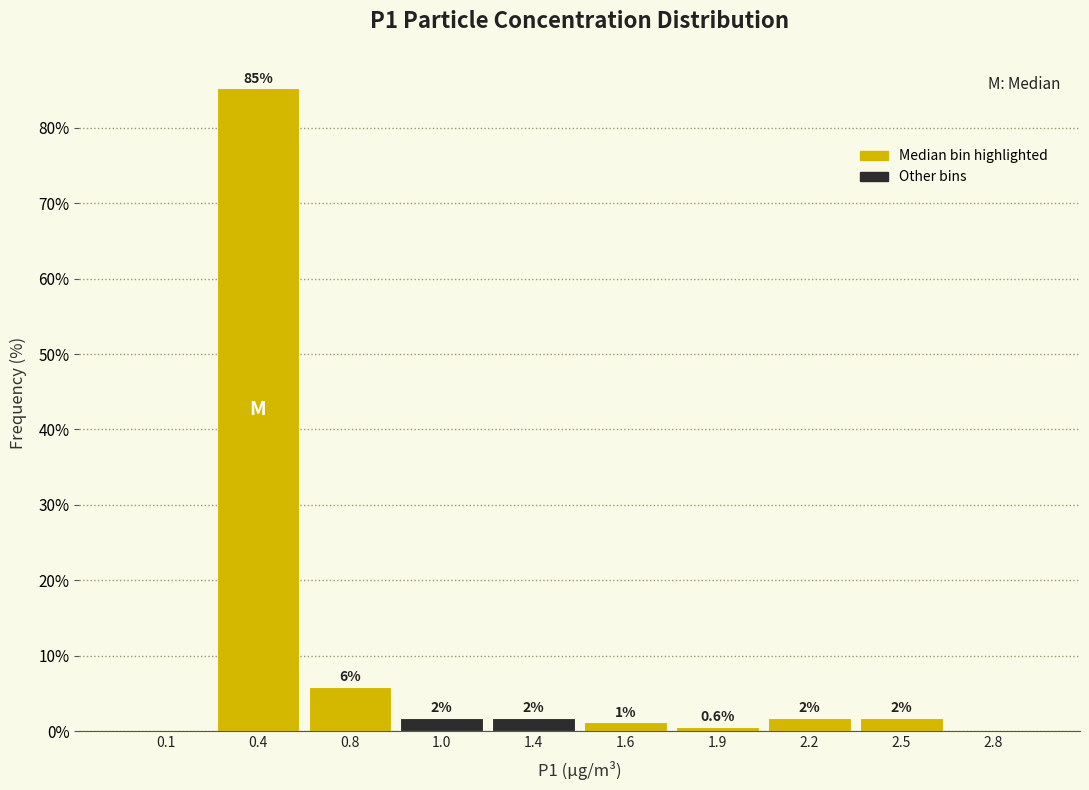

Are the bars horizontal?

No